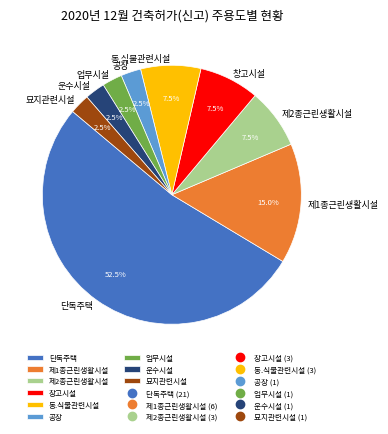

Which category has the biggest portion of the pie?

단독주택